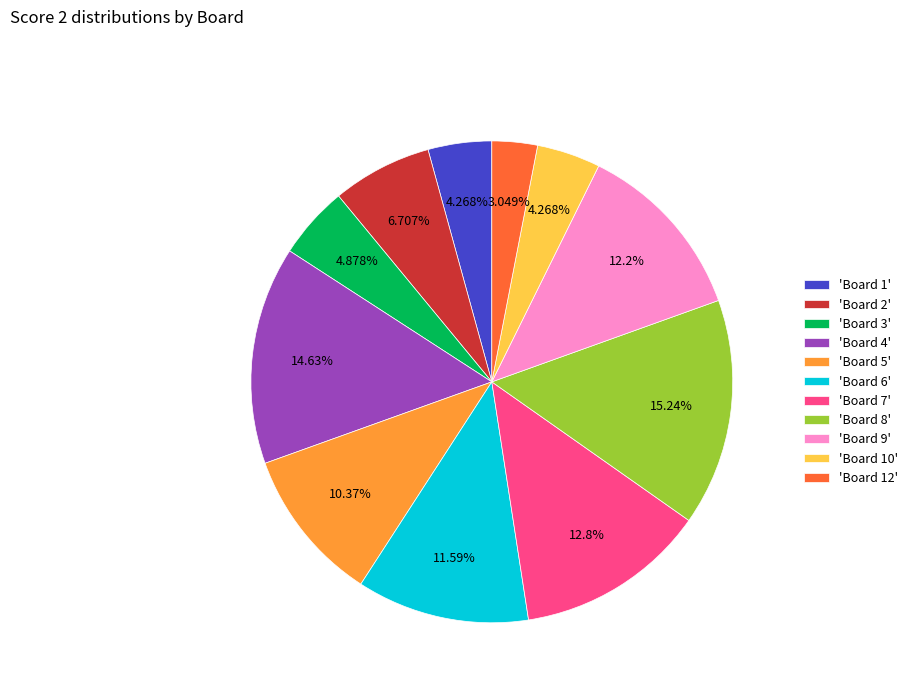

Which has a higher value, 'Board 8' or 'Board 5'?

'Board 8'